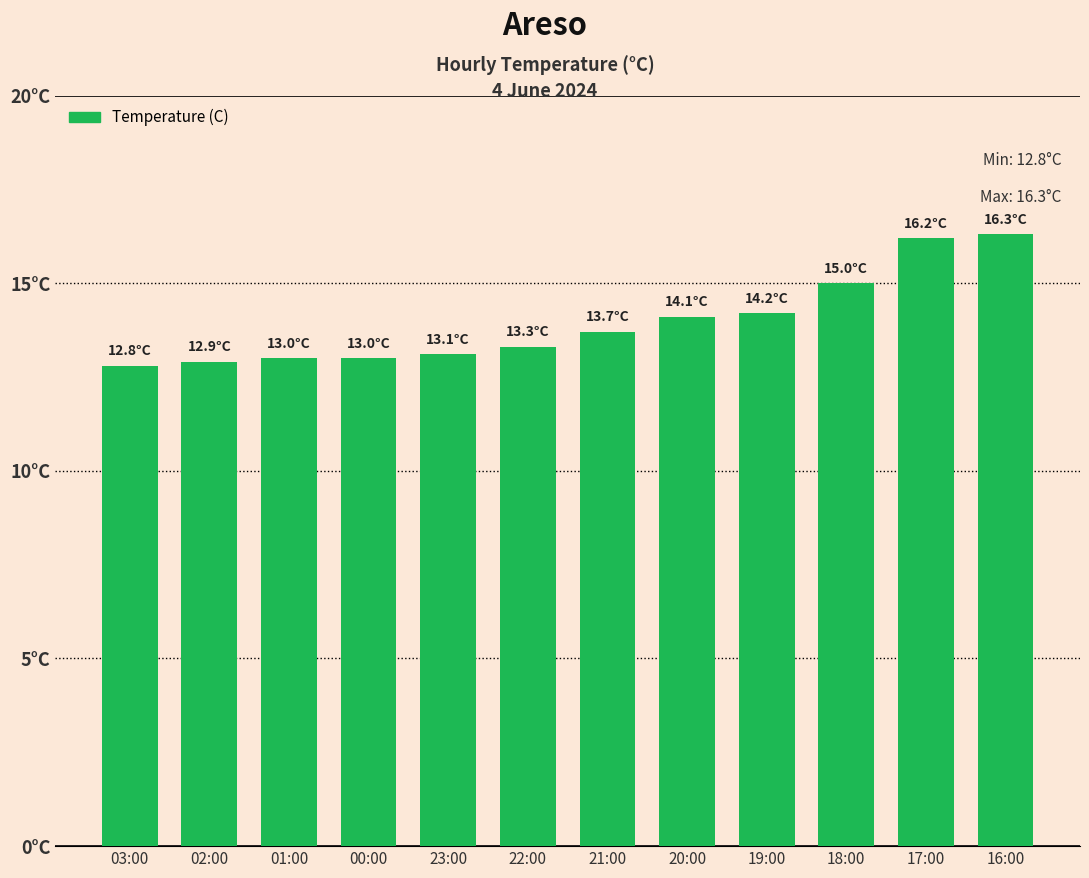

Does the chart contain stacked bars?

No